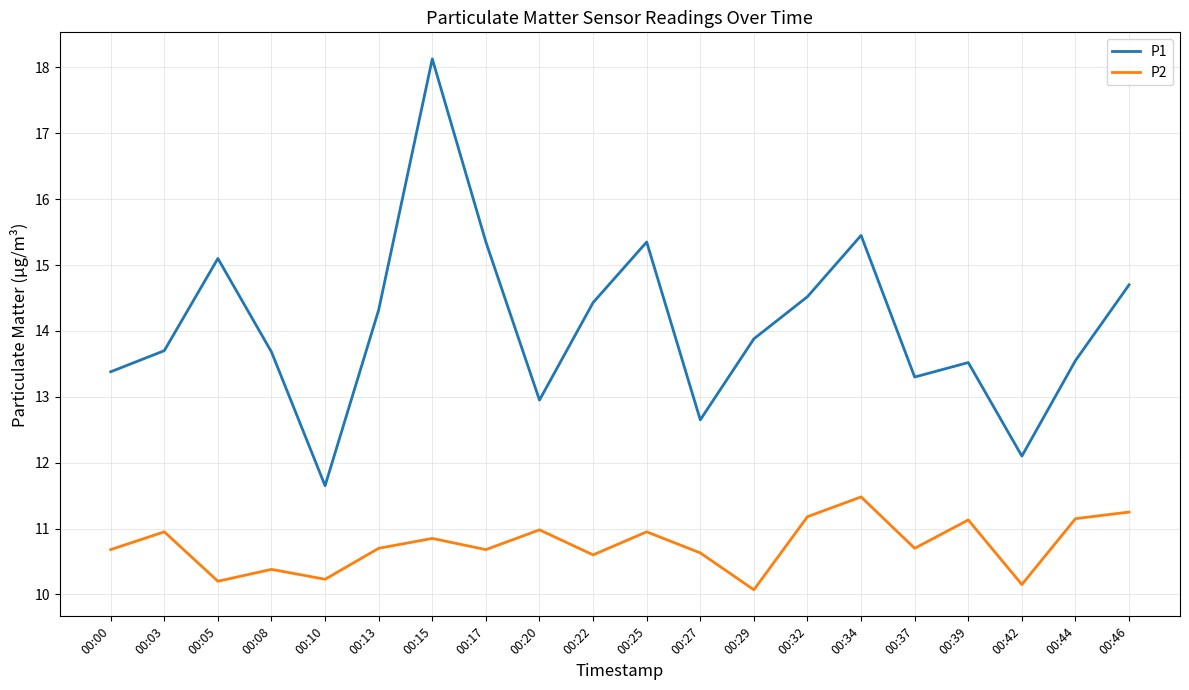

Is the value of P2 at 00:44 greater than the value of P1 at 00:20?

No